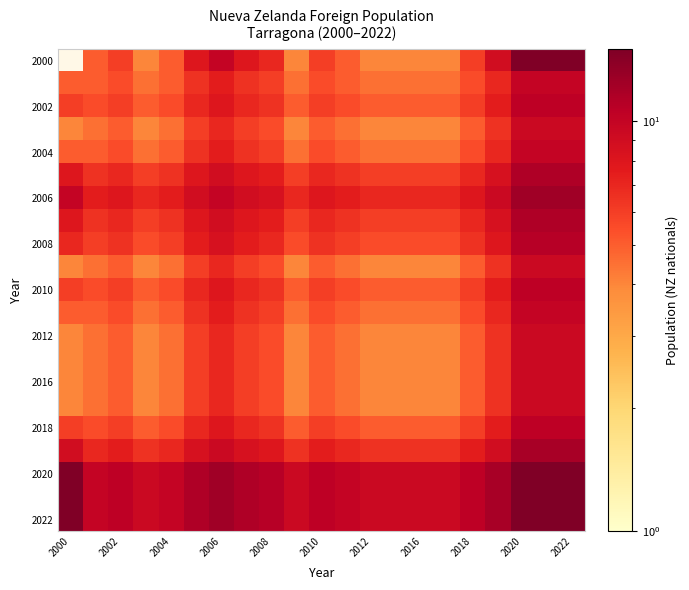

True or false: 2018 has a value of 7.6 at 2012.

False